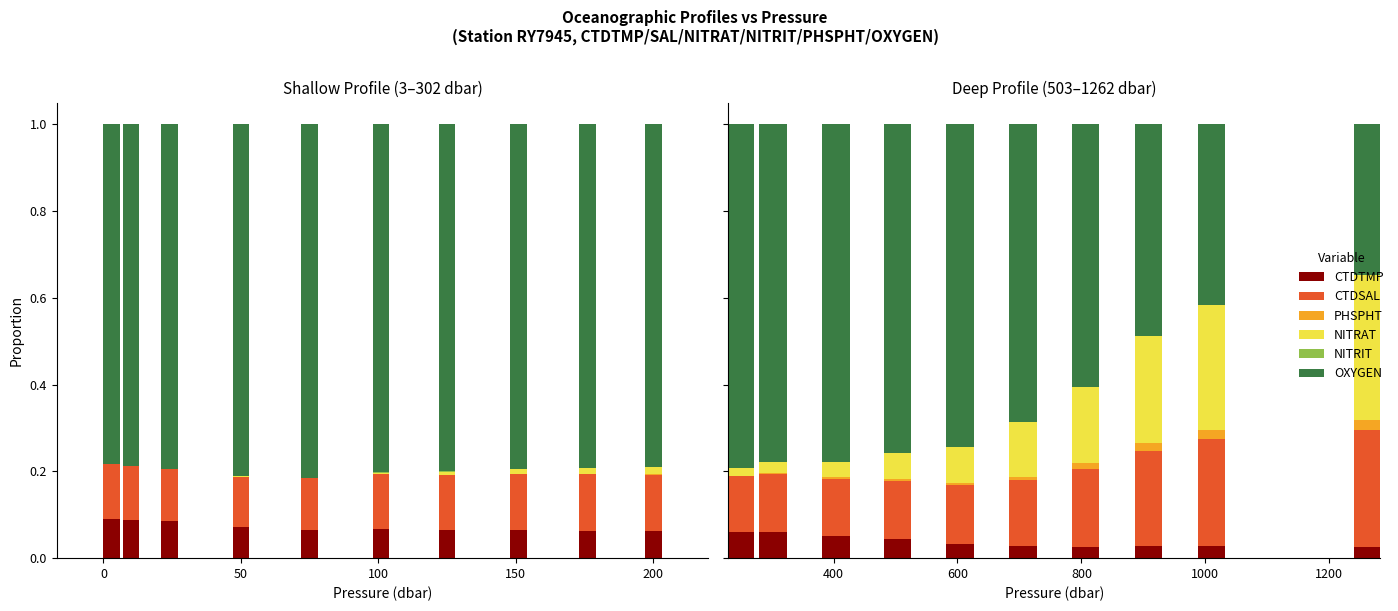

What are all the series names shown in the legend?

CTDTMP, CTDSAL, PHSPHT, NITRAT, NITRIT, OXYGEN